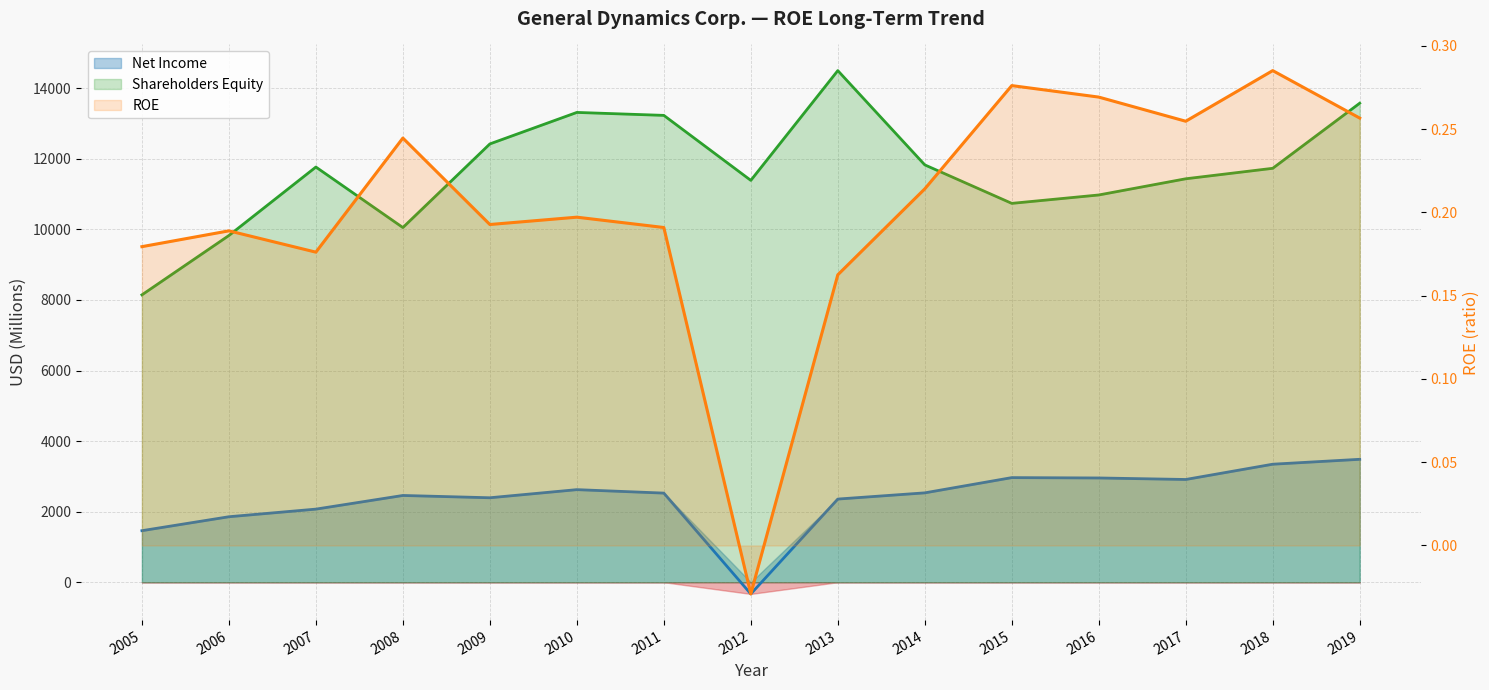

Where is Net Income nearest to the value 1576?

2005